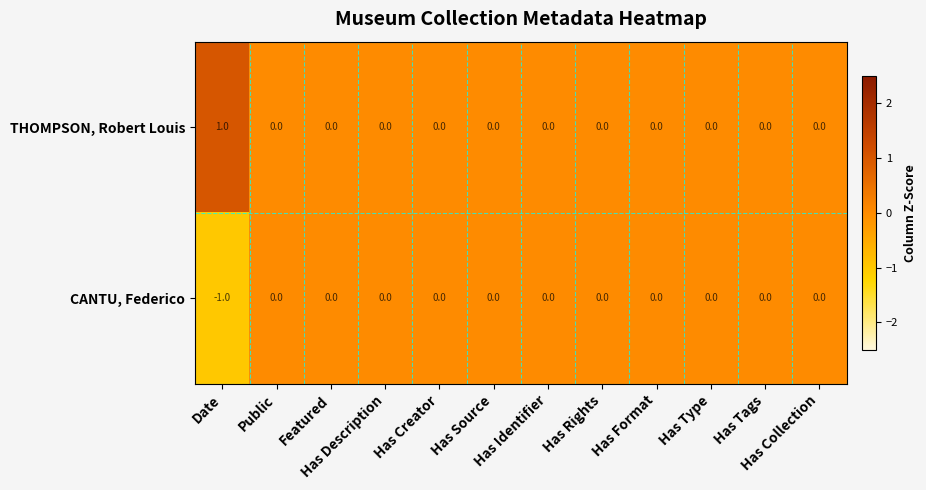

Rank the series by their maximum value, from highest to lowest.

THOMPSON, Robert Louis, CANTU, Federico